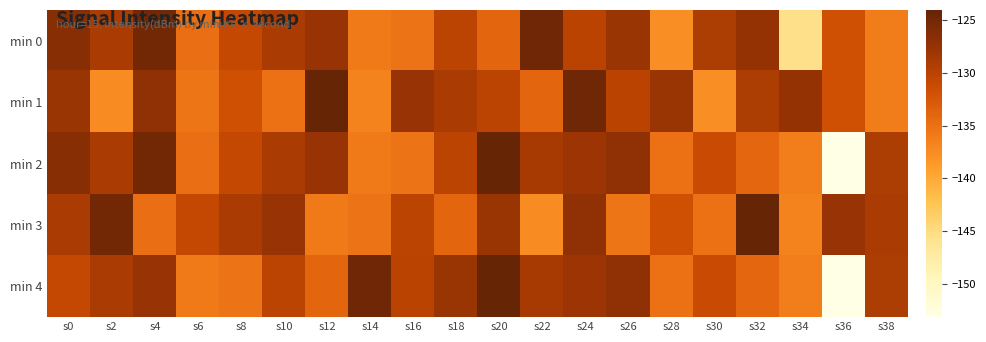

Rank the series at s20 from highest to lowest value.

min 2, min 4, min 3, min 1, min 0